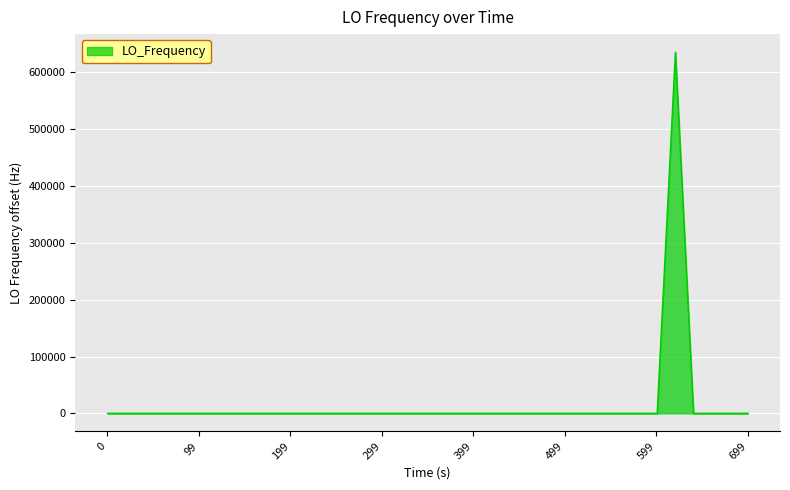

What is the greatest value displayed?

635709.7